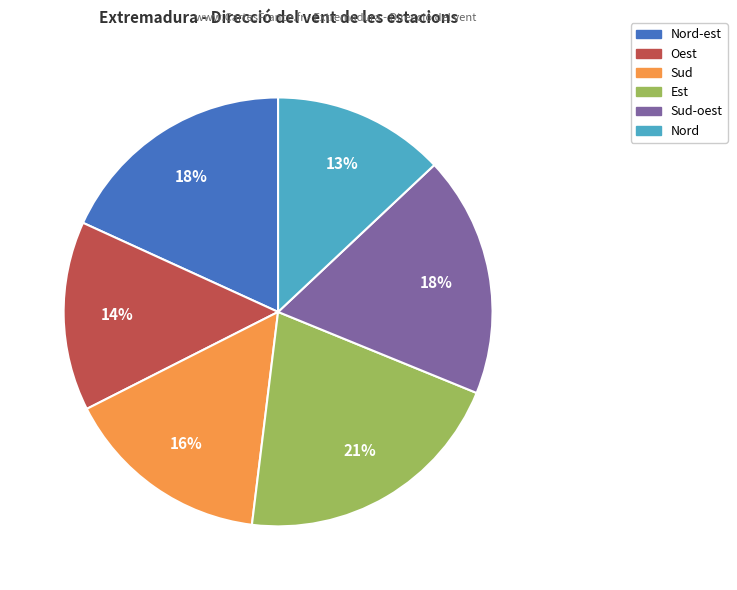

Is there any slice that represents more than half of the pie?

No